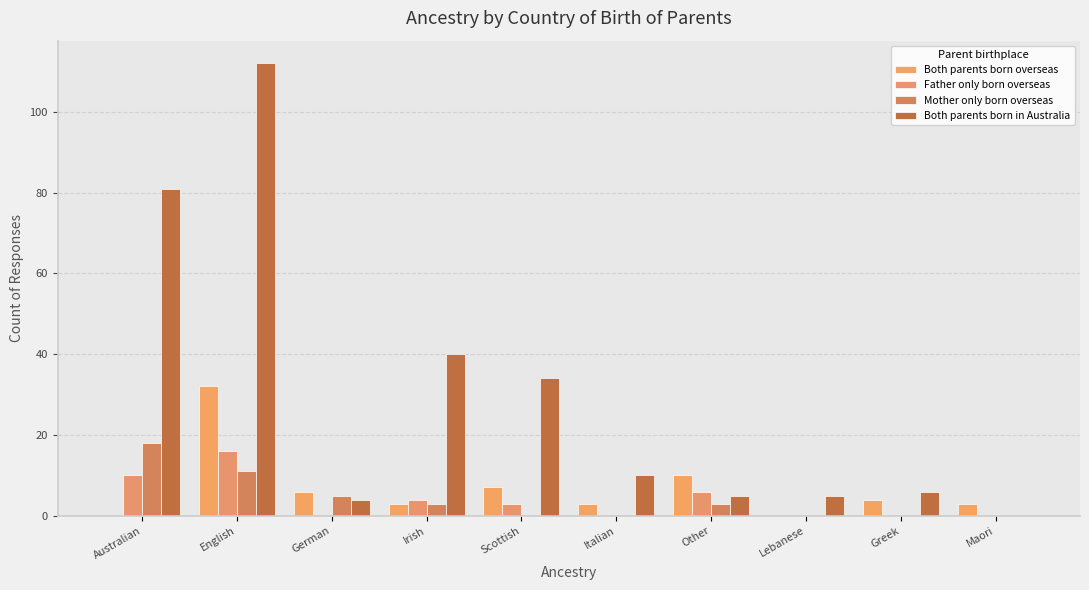

What is the total value across all series at Greek?

10